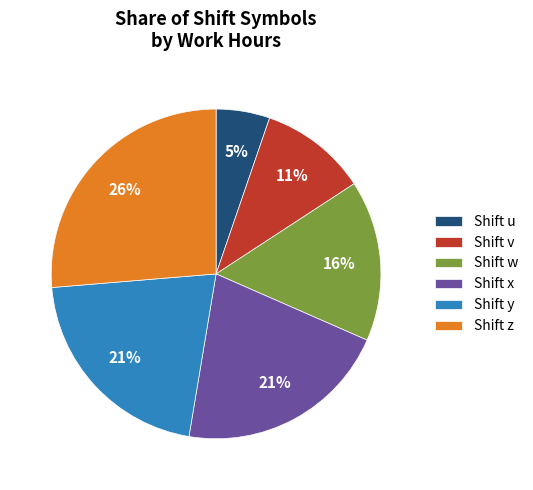

Combined, do Shift v and Shift w account for over 50%?

No